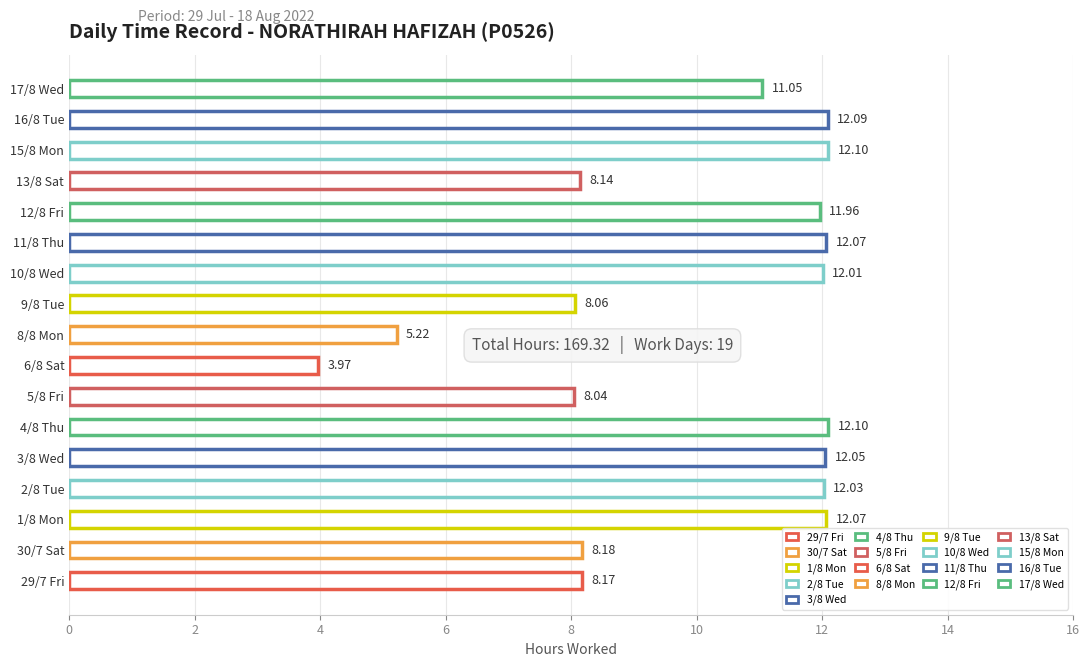

What is the sum of all values?

169.3